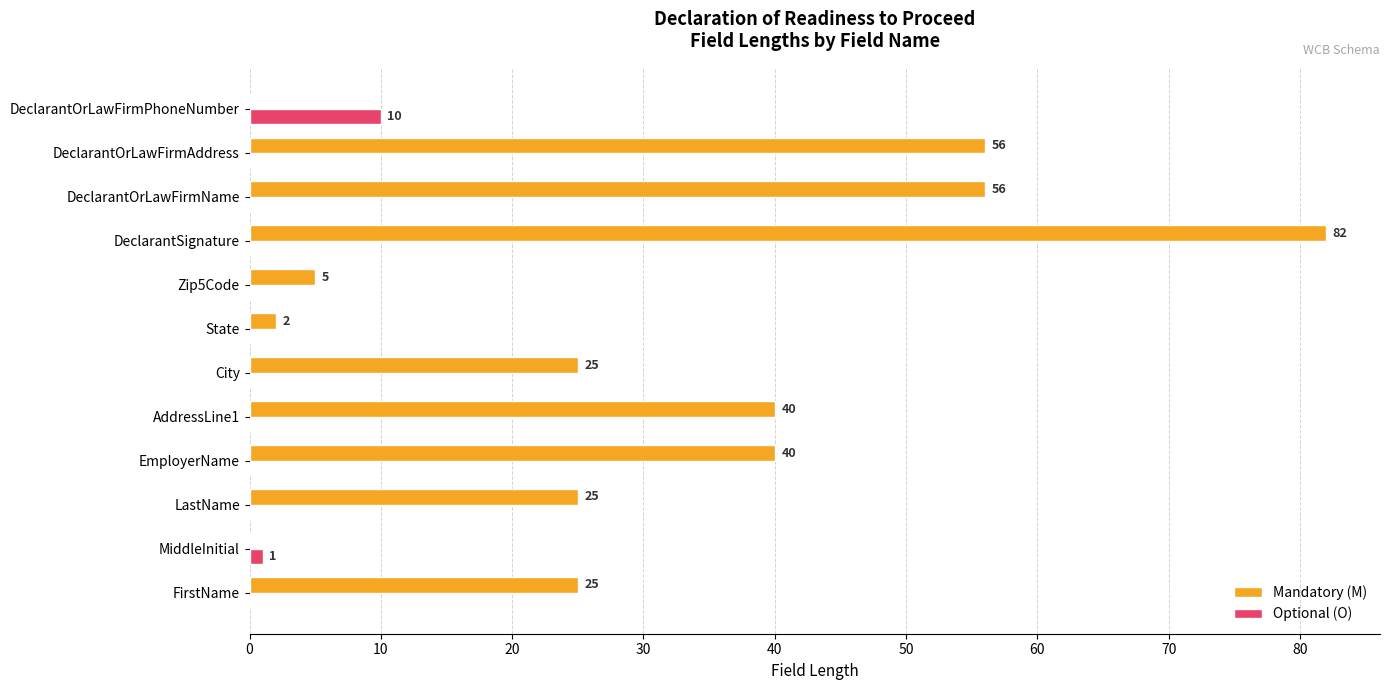

What is the total value across all series at LastName?

25